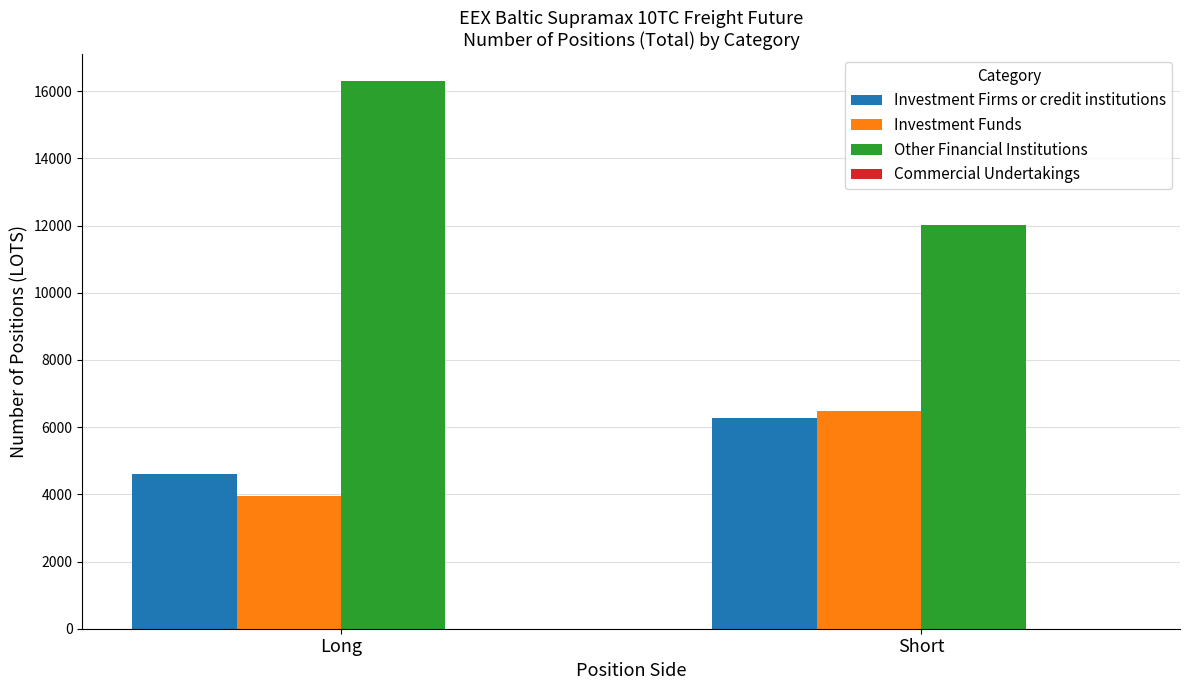

How many bars are there in total?

6